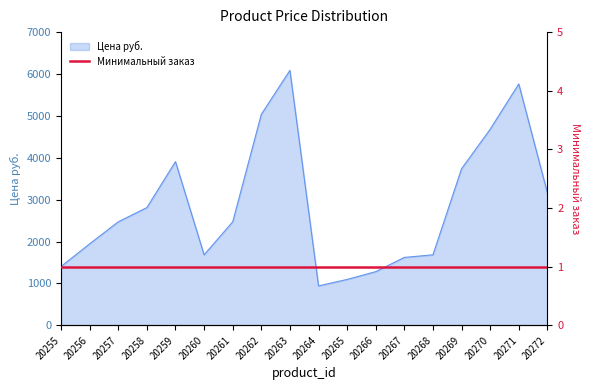

Rank the categories by value from highest to lowest.

20263, 20271, 20262, 20270, 20259, 20269, 20272, 20258, 20257, 20261, 20256, 20260, 20268, 20267, 20255, 20266, 20265, 20264